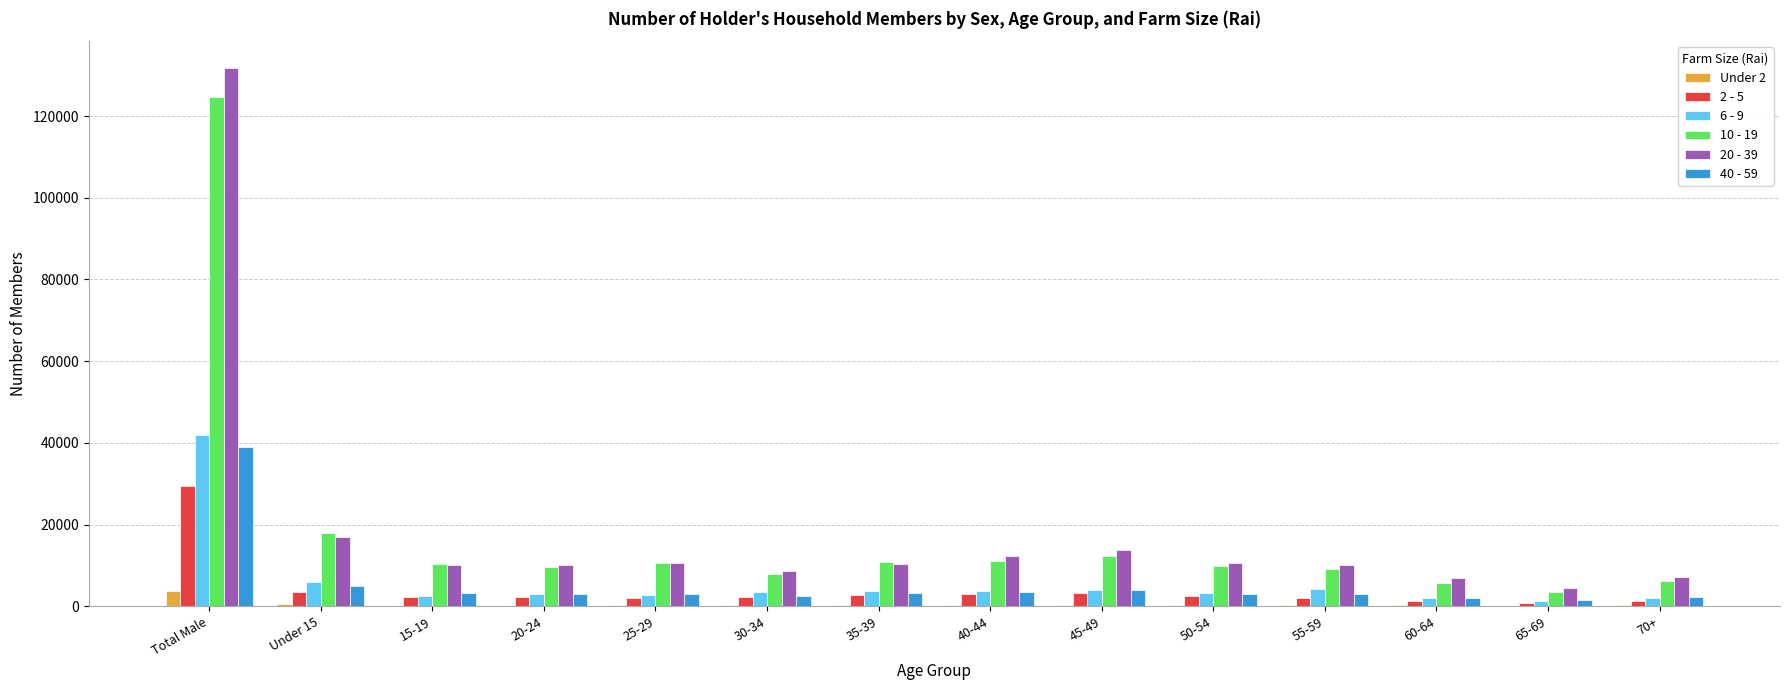

Which label corresponds to the largest value in the chart?

Total Male